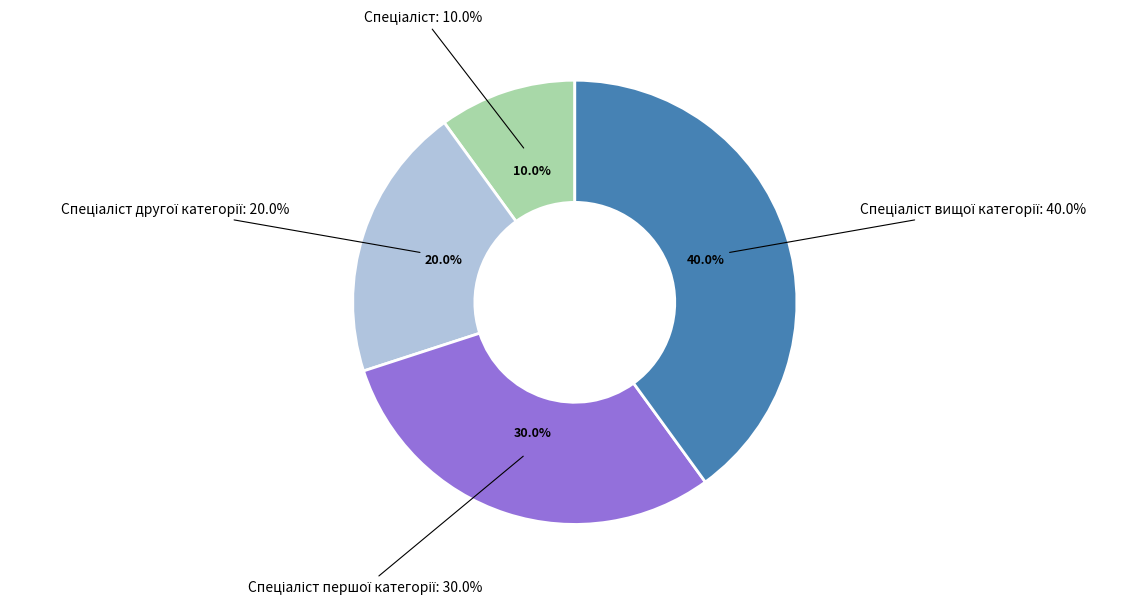

To the nearest percent, what is the difference between the Спеціаліст другої категорії and Спеціаліст першої категорії slice percentages?

10%